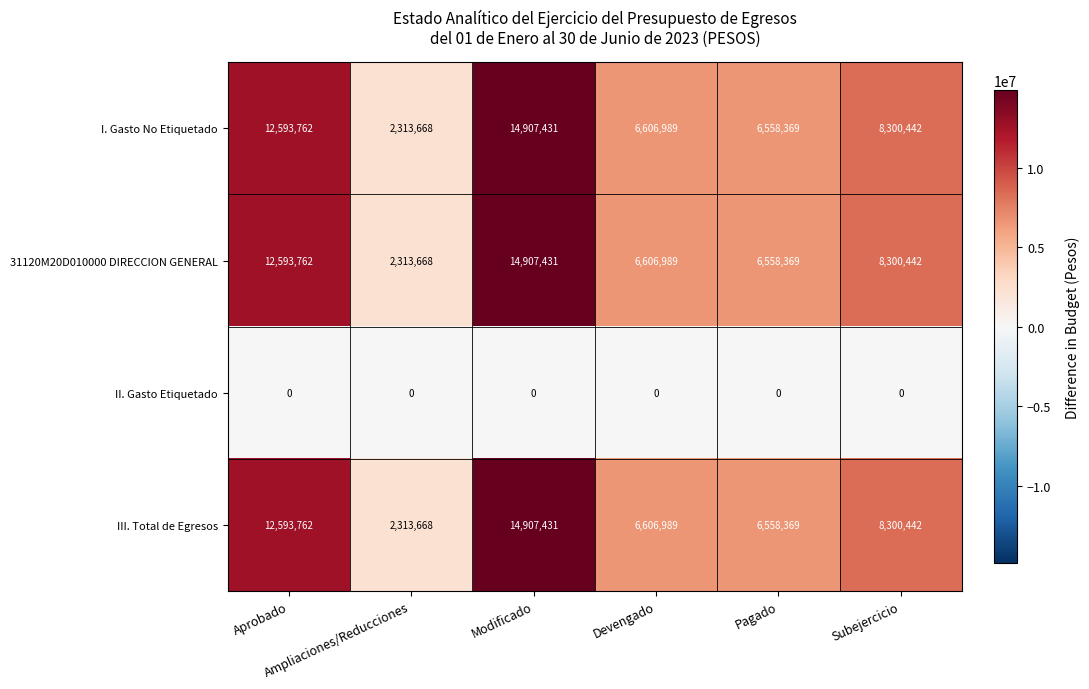

At how many categories does at least one series exceed 5850164?

5